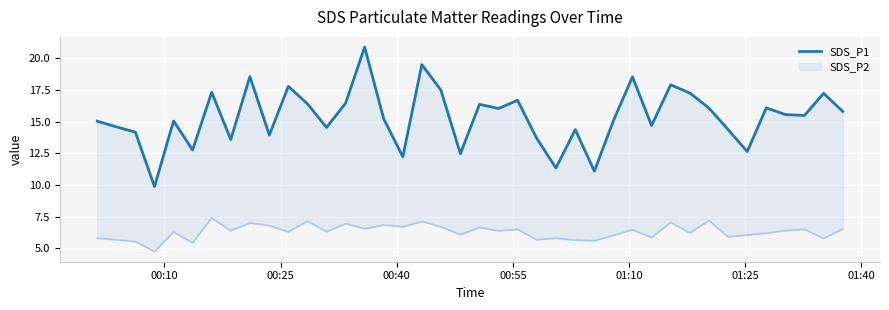

The value of SDS_P1 at 16 is 5.0. True or false?

False